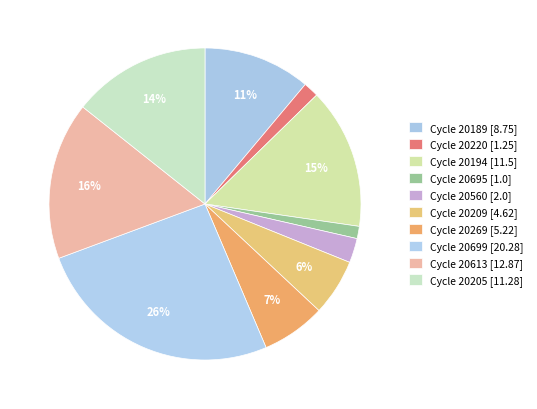

Which slice is the smallest?

28/20695